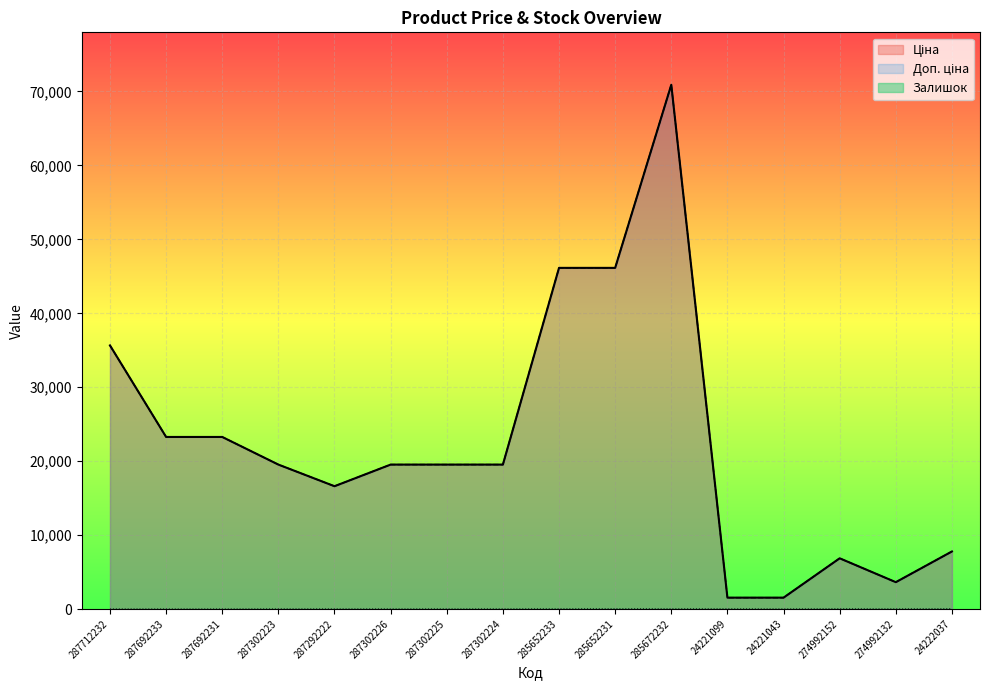

Rank the series by their maximum value, from lowest to highest.

Залишок, Ціна, Доп. ціна